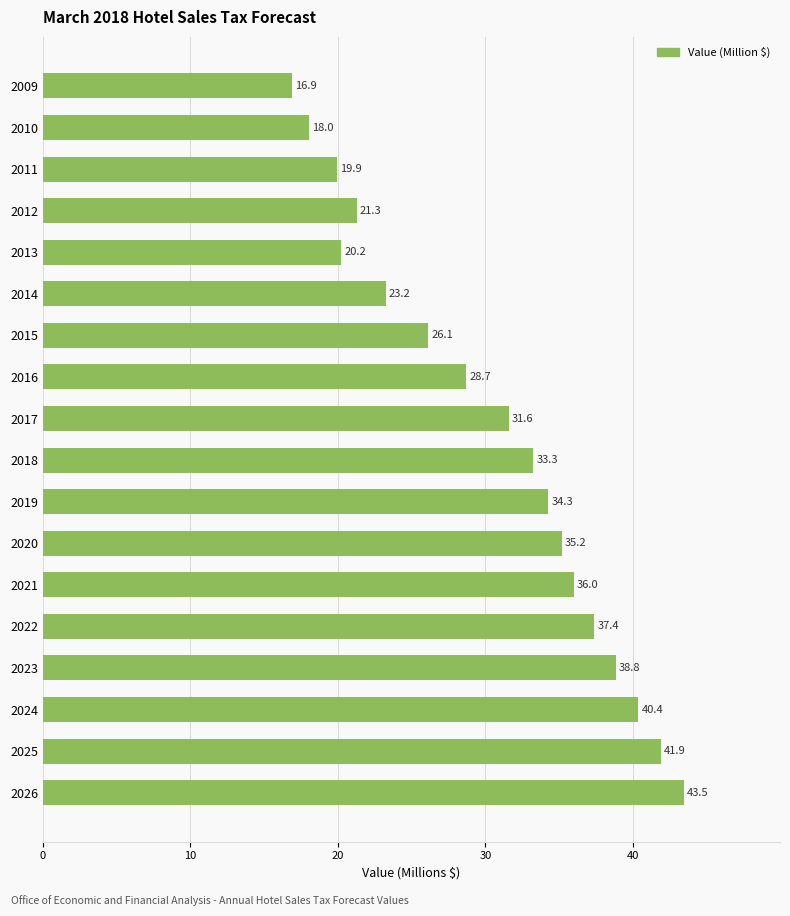

What is the change in value from 2017 to 2018?

+1.7